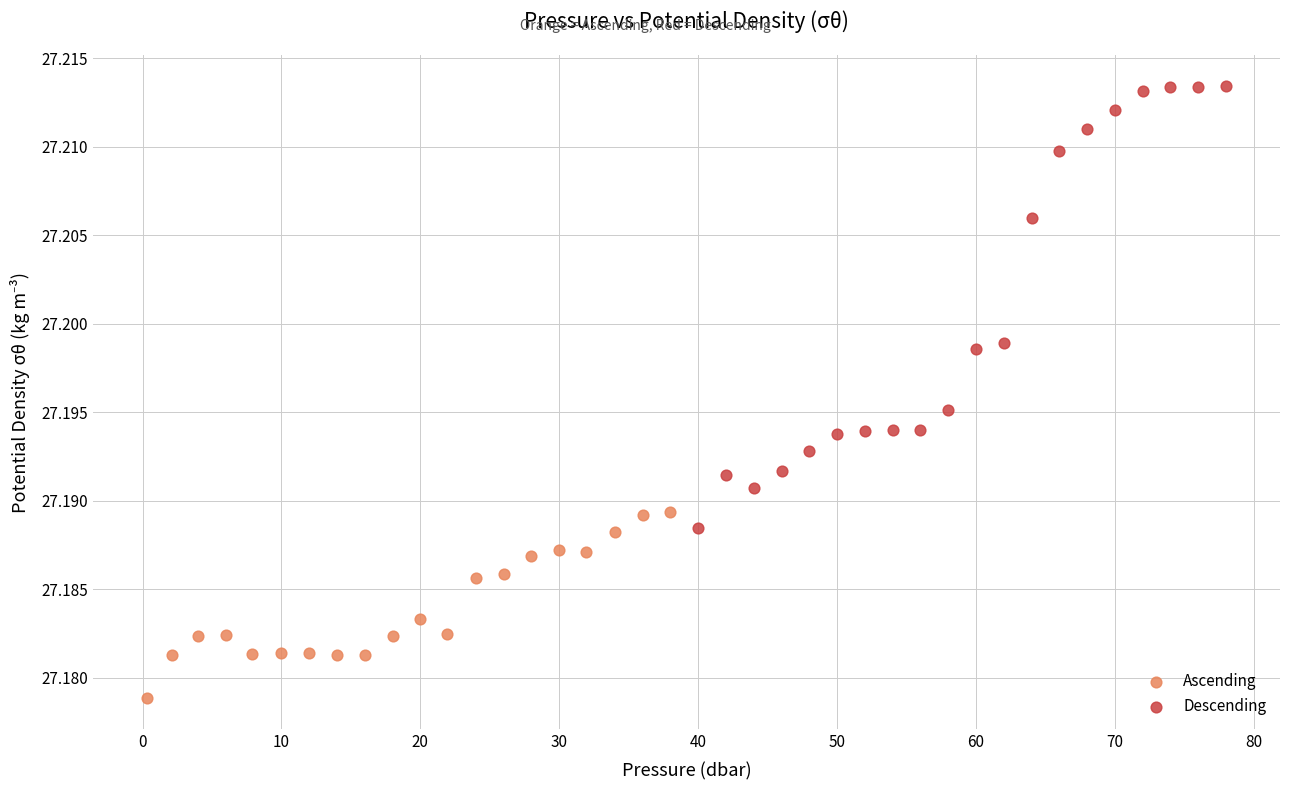

Which series reaches the maximum Y coordinate?

Descending